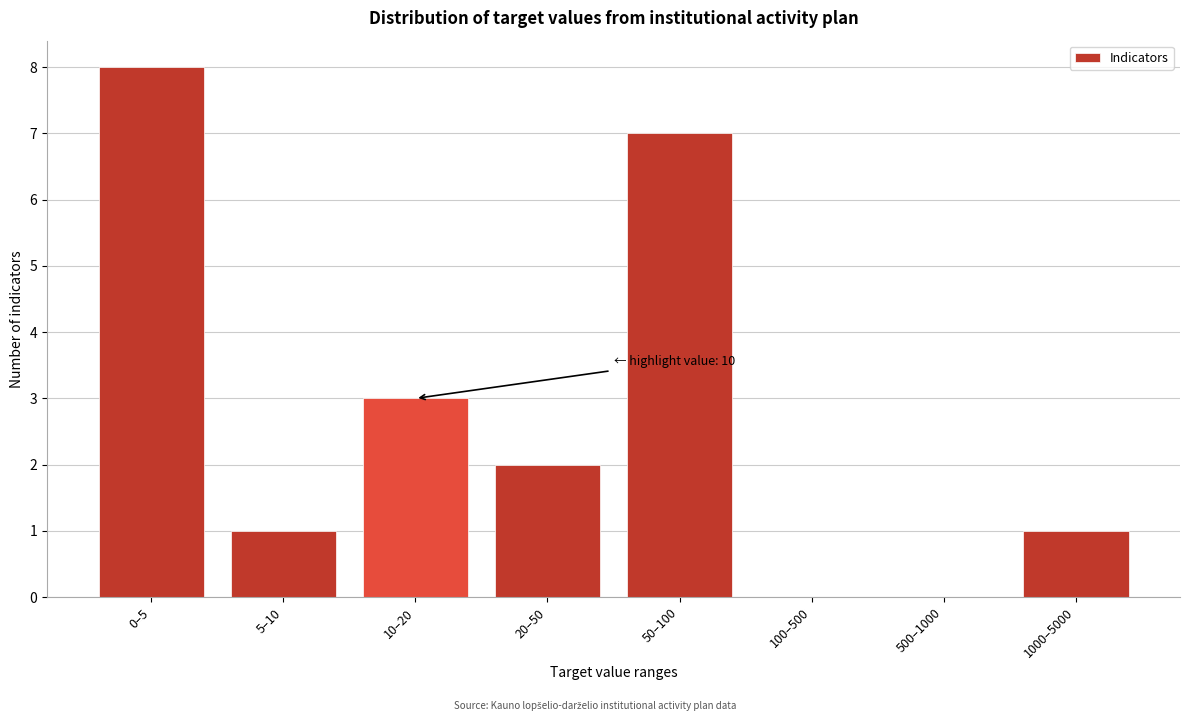

Reading left to right, transcribe all the data shown in this chart.

0–5=8	5–10=1	10–20=3	20–50=2	50–100=7	100–500=0	500–1000=0	1000–5000=1